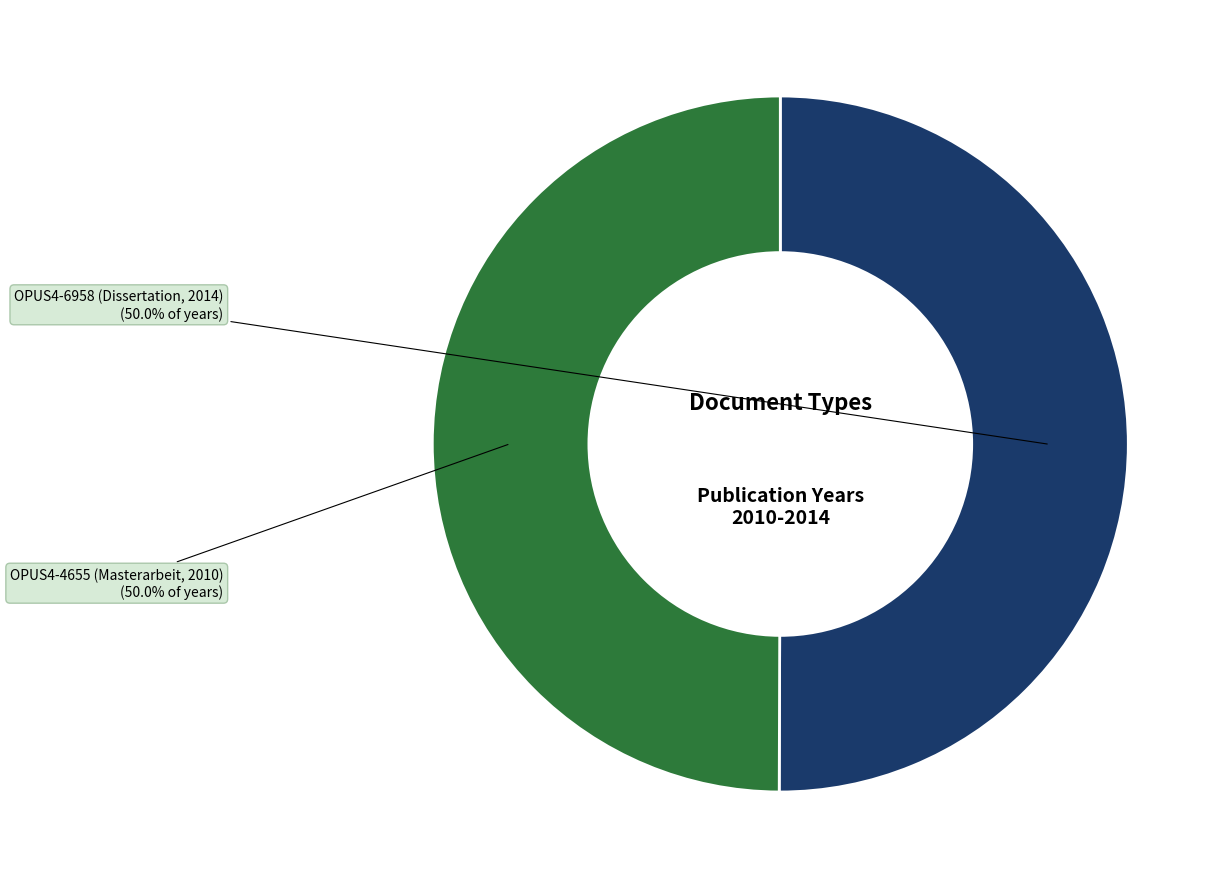

Is the sum of OPUS4-6958 (Dissertation, 2014) and OPUS4-4655 (Masterarbeit, 2010) greater than half?

Yes